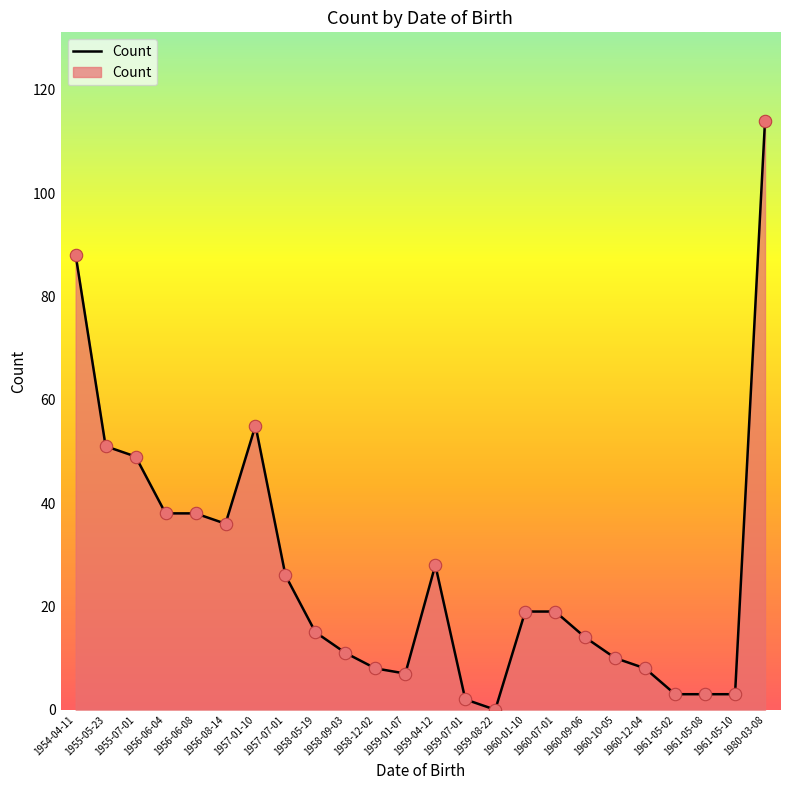

What is the ratio of the value at 1960-12-04 to the value at 1960-10-05?

0.8